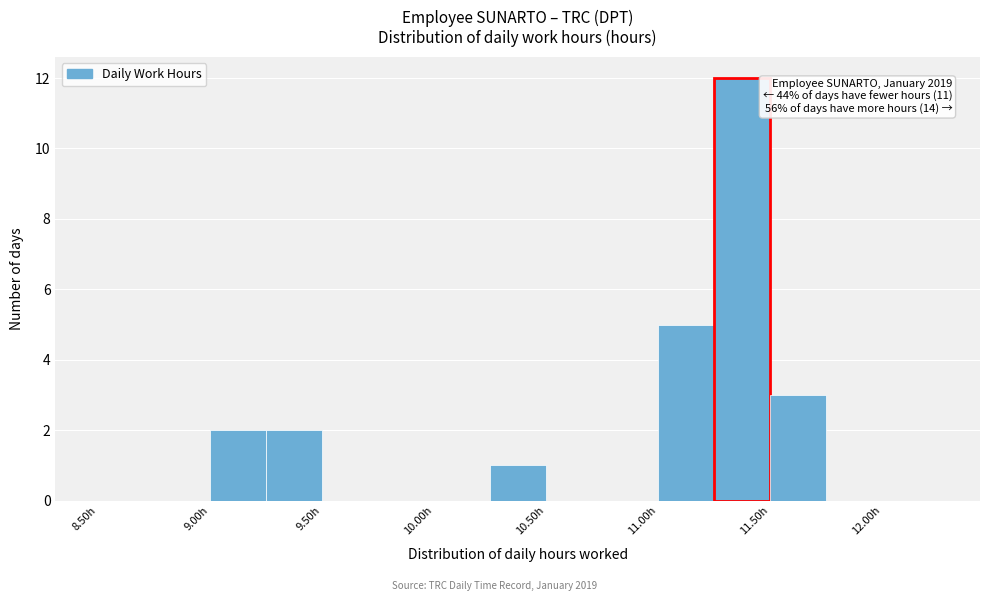

Over which range of the x-axis is the bar tallest?

11.25 to 11.50